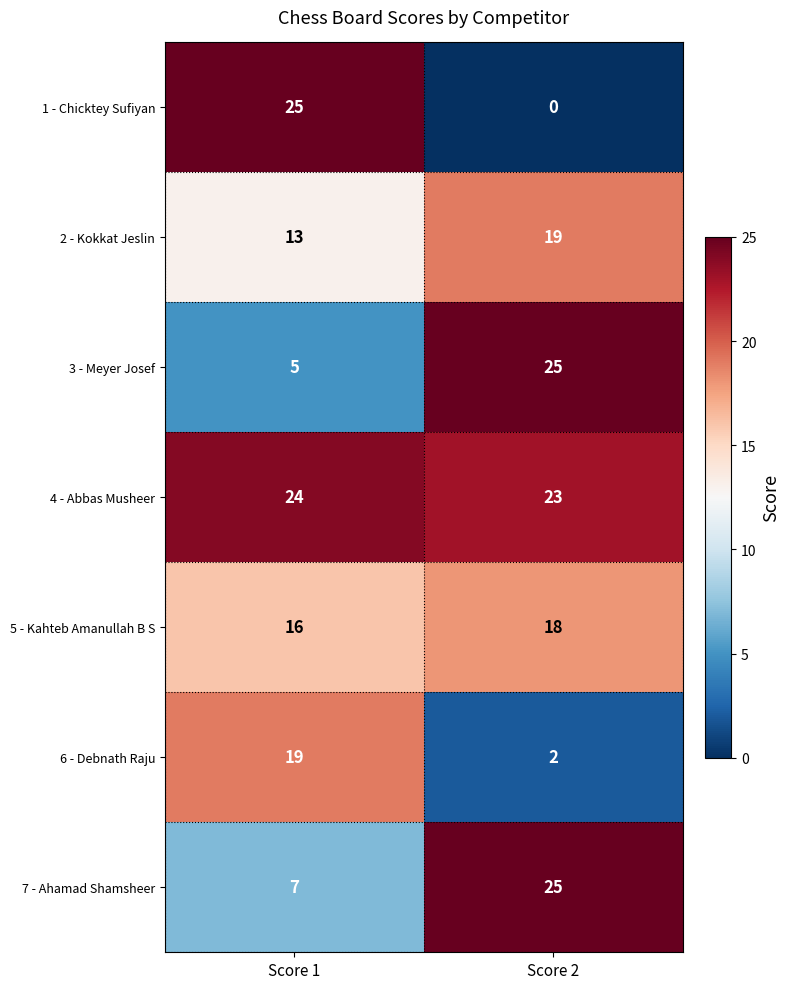

Reading left to right, extract all data points from this chart.

1 - Chicktey Sufiyan: Score 1=25	Score 2=0
2 - Kokkat Jeslin: Score 1=13	Score 2=19
3 - Meyer Josef: Score 1=5	Score 2=25
4 - Abbas Musheer: Score 1=24	Score 2=23
5 - Kahteb Amanullah B S: Score 1=16	Score 2=18
6 - Debnath Raju: Score 1=19	Score 2=2
7 - Ahamad Shamsheer: Score 1=7	Score 2=25